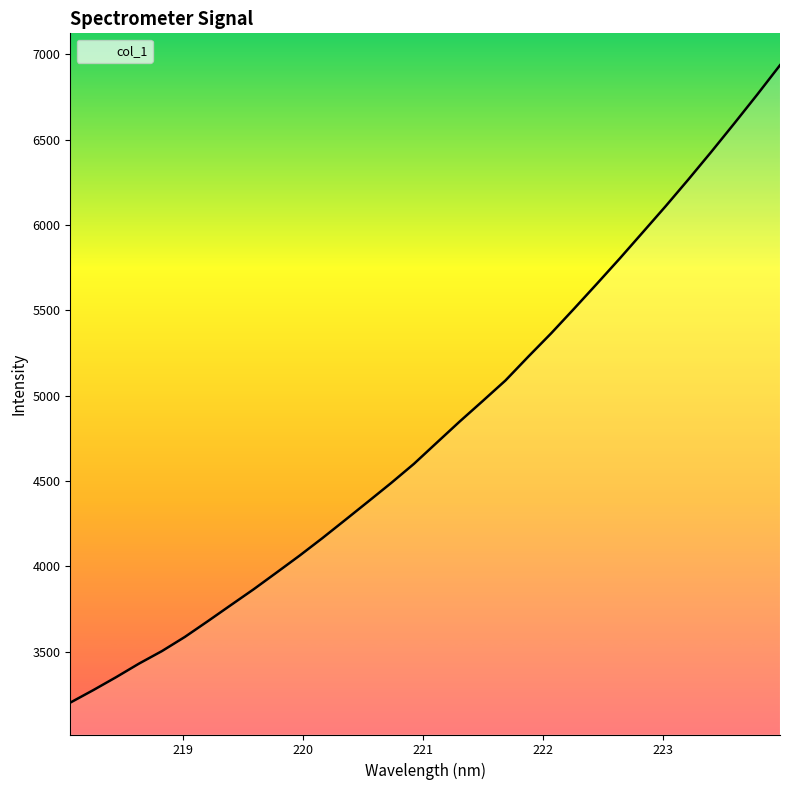

What is the minimum value shown in the chart?

3202.2